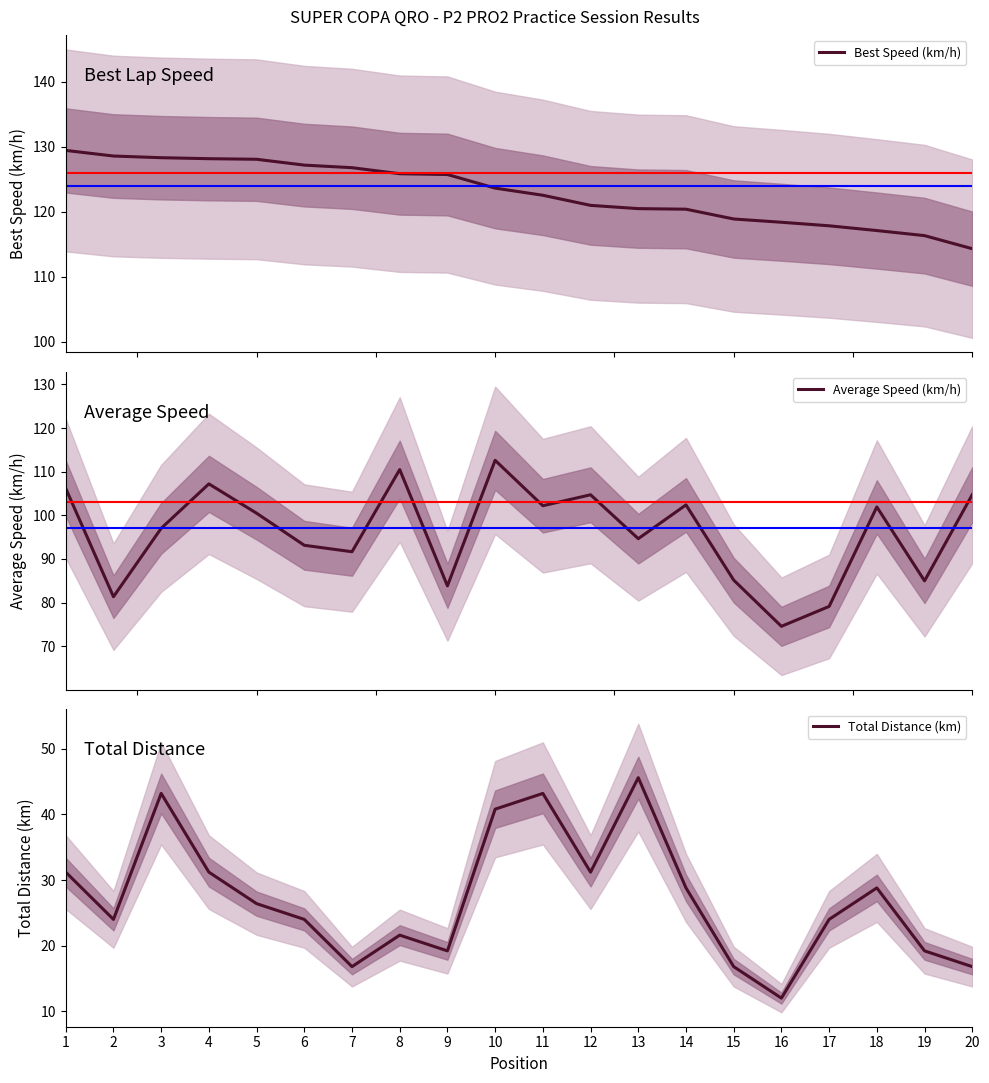

What is the greatest value displayed?

129.5